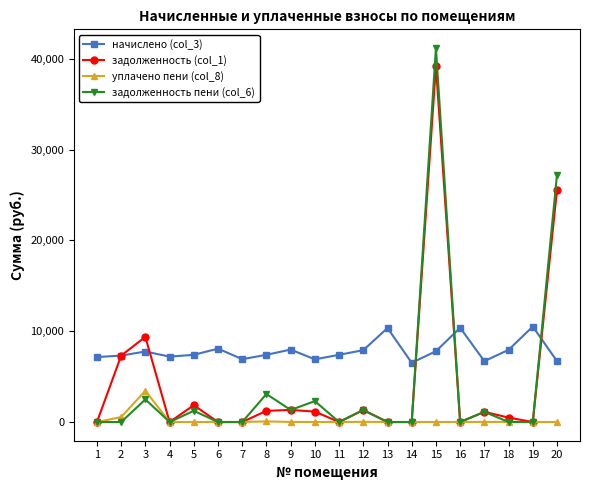

Where do начислено (col_3) and задолженность пени (col_6) first cross each other?

14 and 15